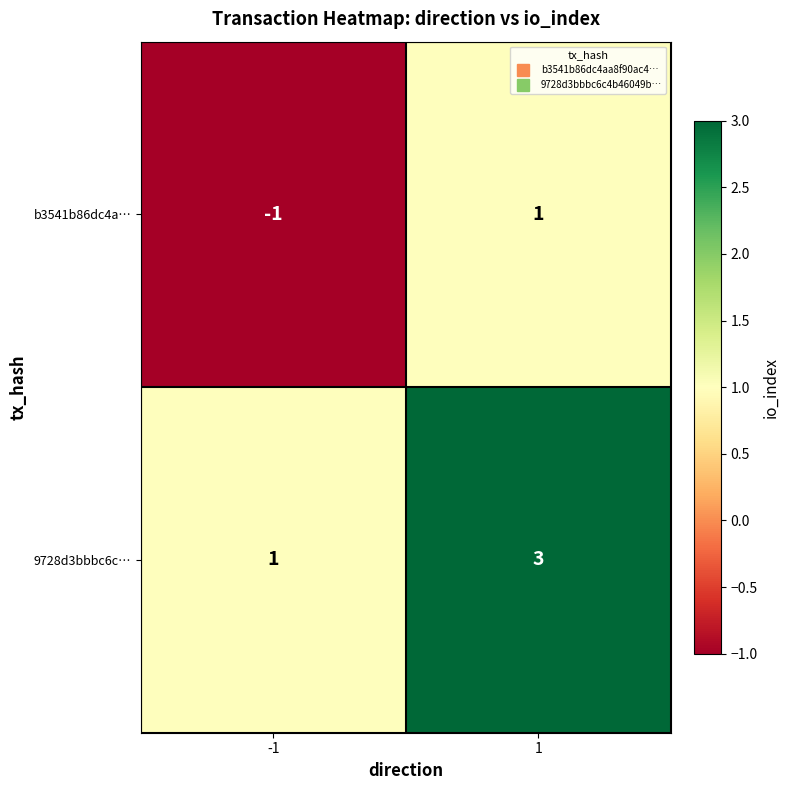

The 9728d3bbbc6c… series shows 3 at 1. True or false?

True